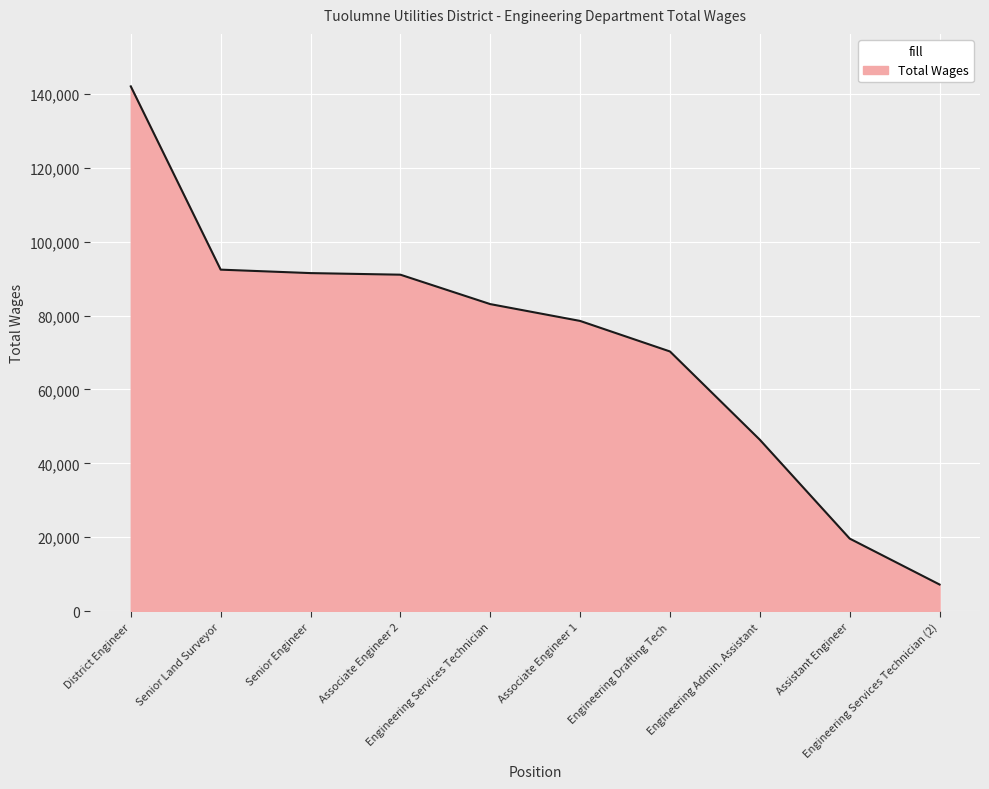

What is the greatest value displayed?

142044